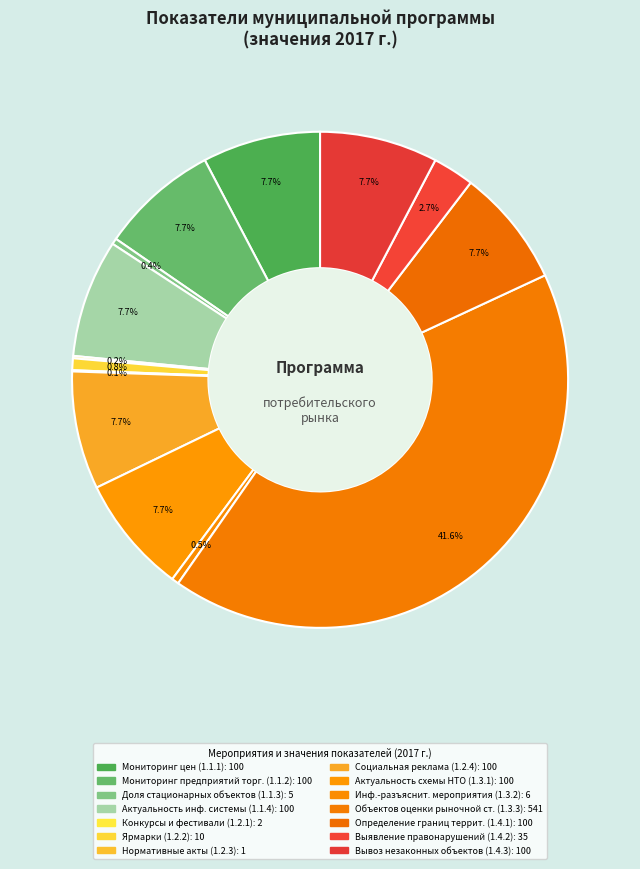

How many slices are in this pie chart?

14